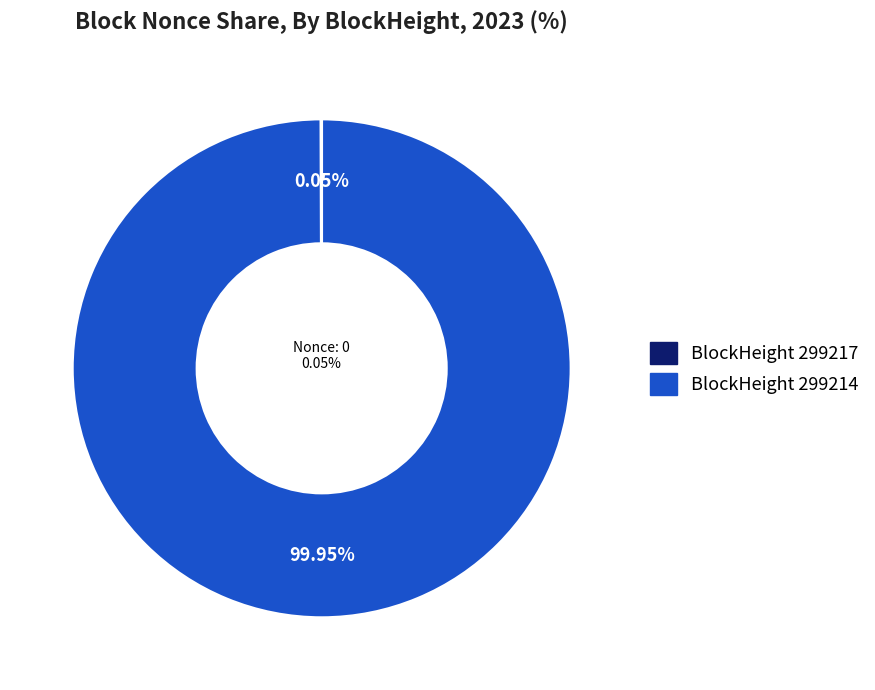

How many segments does this pie chart have?

2